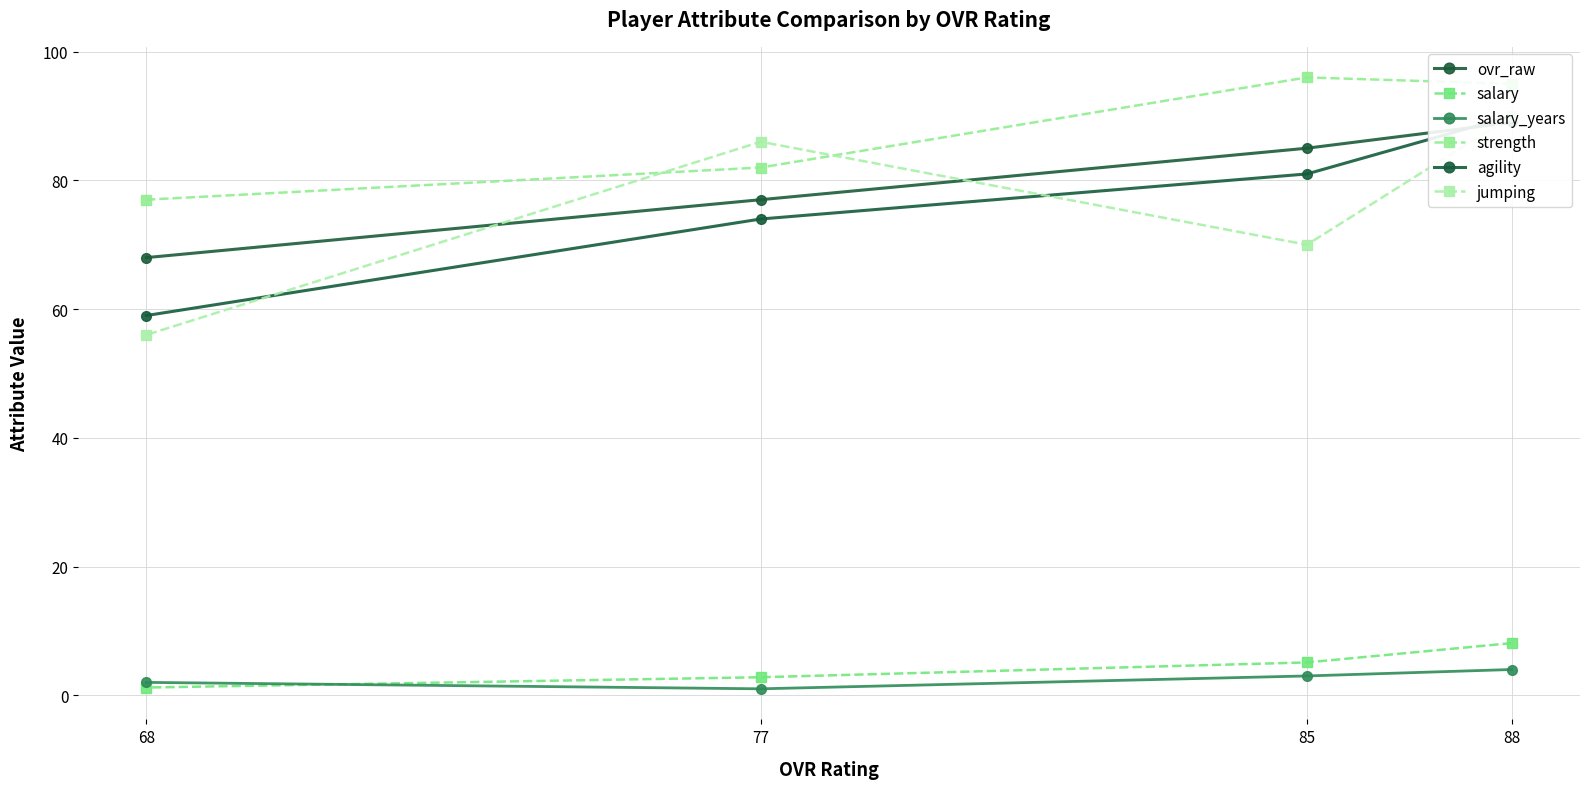

At which category does the chart reach its peak across all series?

85